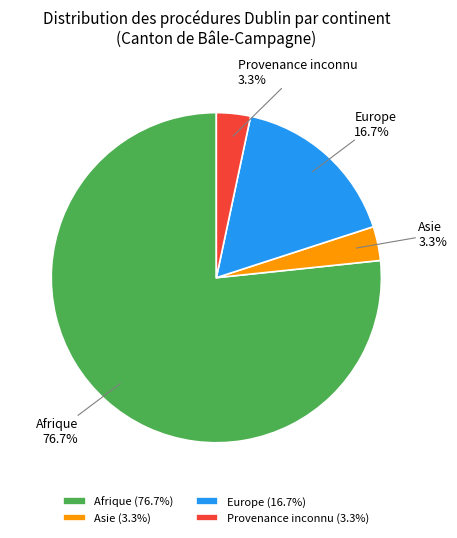

To the nearest percent, what is the average slice percentage?

25%